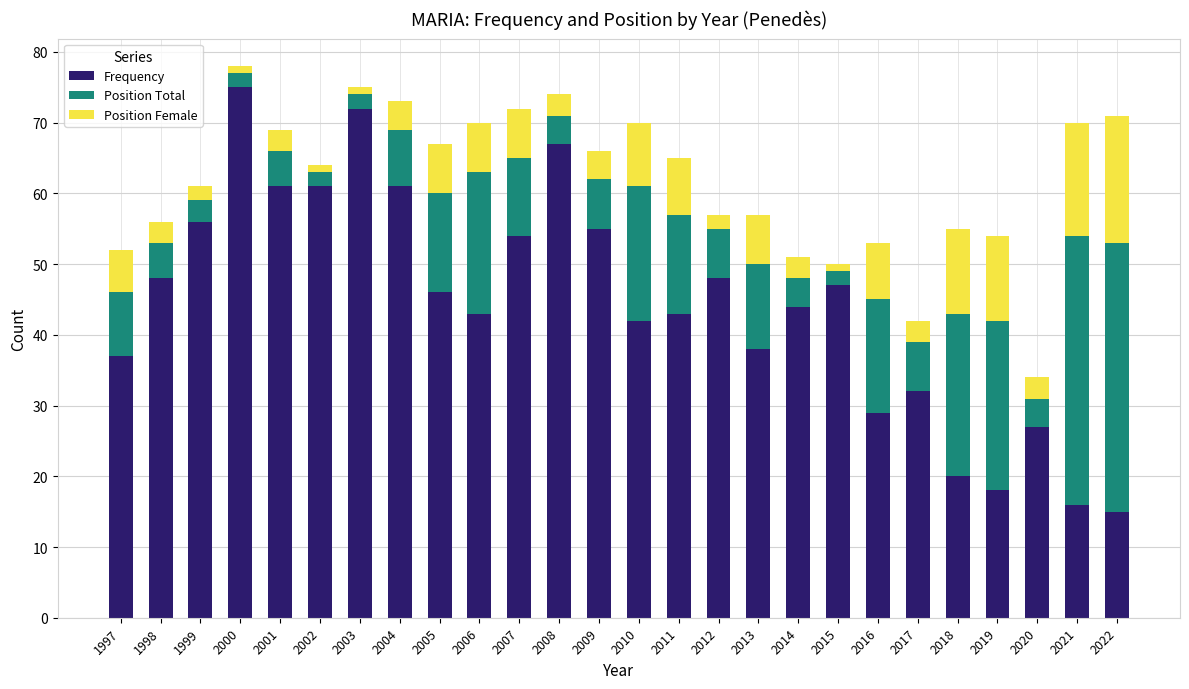

What is the sum of all Frequency values?

1155